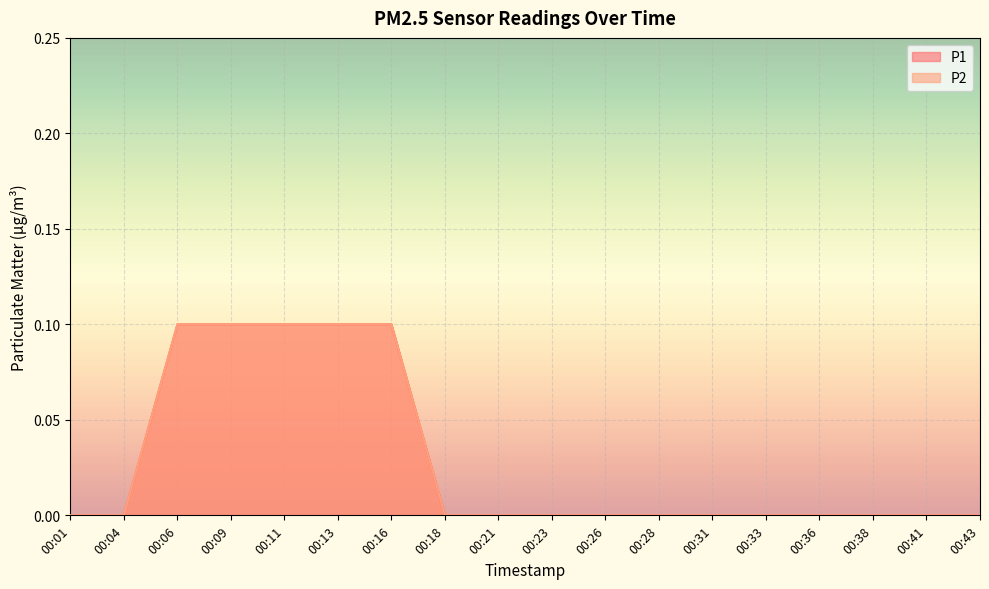

True or false: P1 and P2 cross at least once.

False